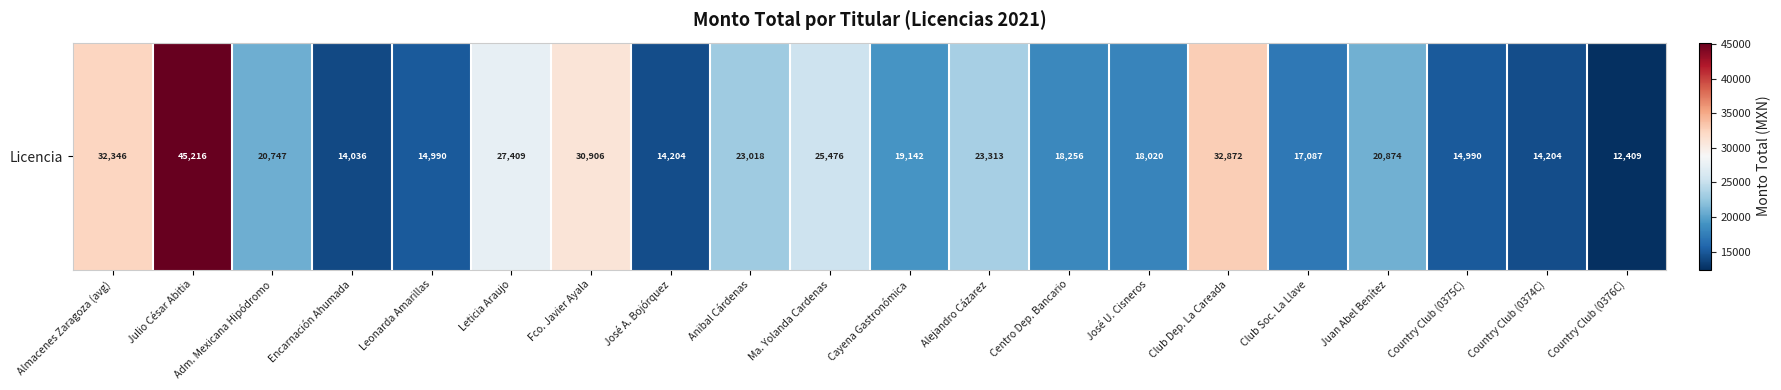

True or false: the data shows 27409 at Leticia Araujo.

True